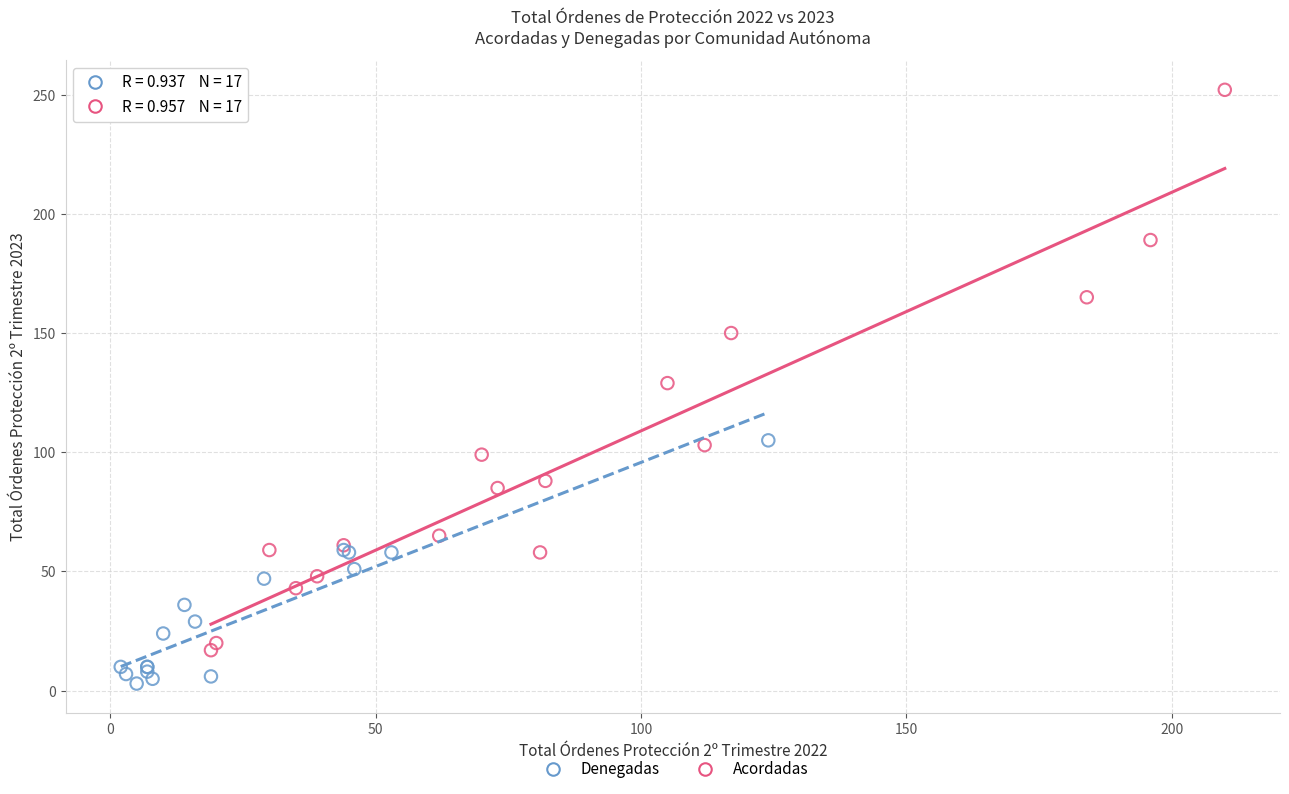

Which series has the largest Y range (max minus min)?

Acordadas